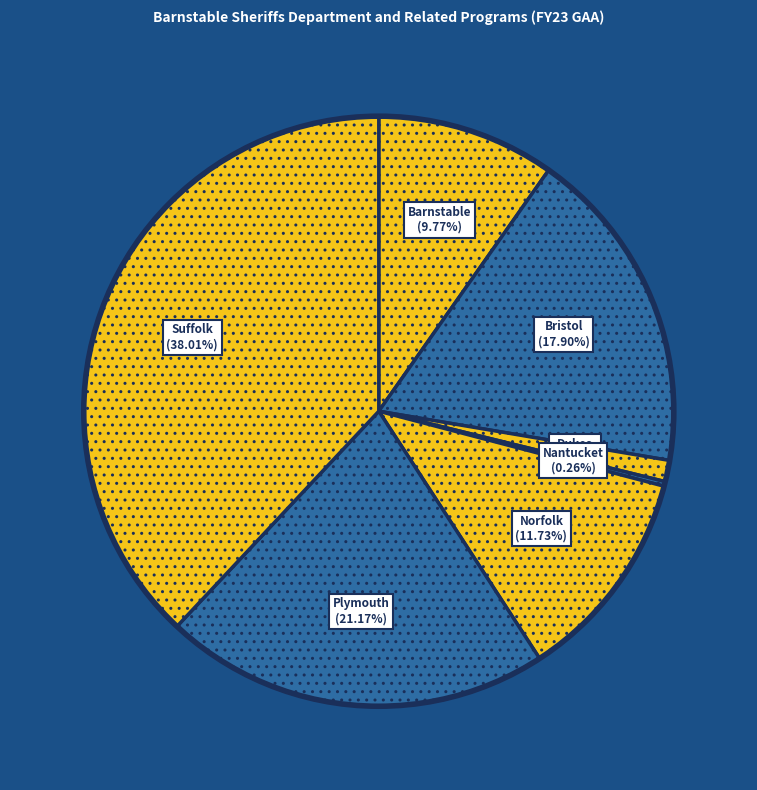

Rank the categories by value from highest to lowest.

Suffolk Sheriffs Department, Plymouth Sheriffs Department, Bristol Sheriff Department, Norfolk Sheriffs Department, Barnstable Sheriffs Department, Dukes Sheriffs Department, Nantucket Sheriffs Department